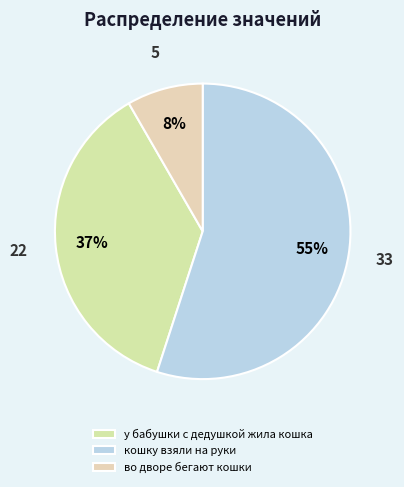

Is it true that во дворе бегают кошки is 8% of the pie?

True